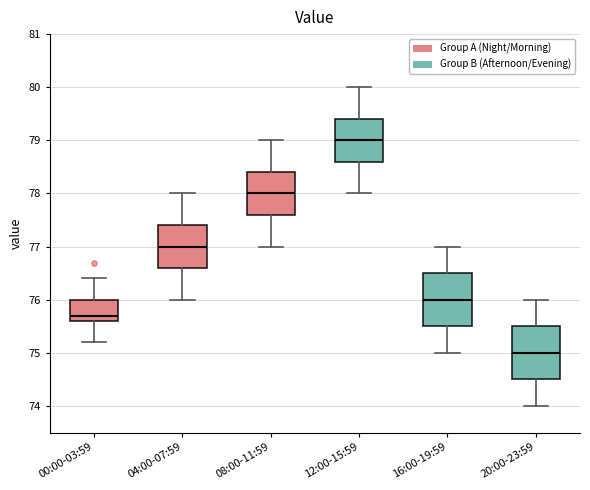

Where does the lower whisker of the box for 20:00-23:59 end on the y-axis? The values are not printed on the chart, so give them approximately, as read against the axis.

74.0